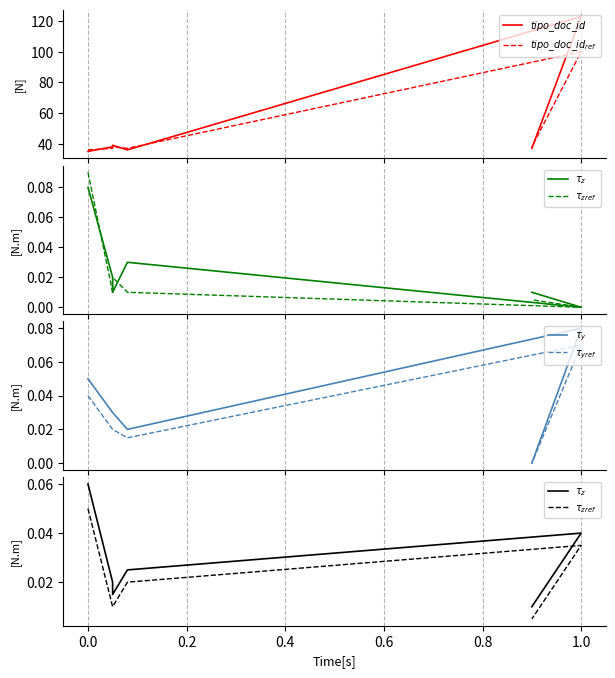

True or false: $tipo\_doc\_id$ and $\tau_z$ intersect in this chart.

False